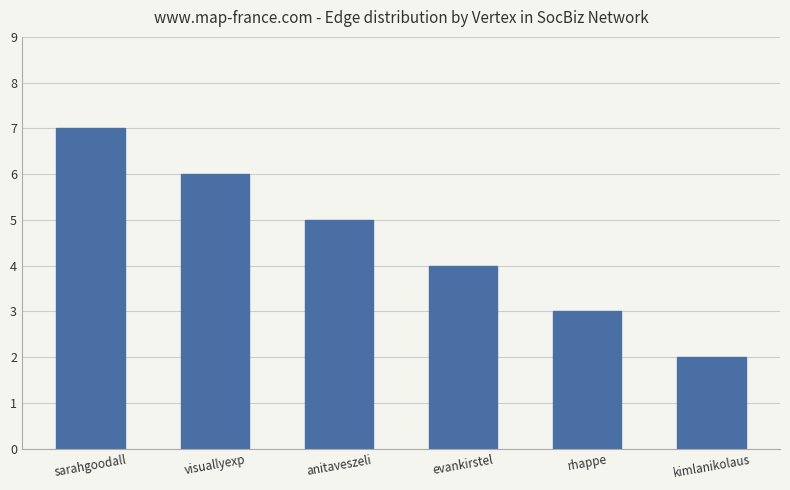

Which has a higher value, sarahgoodall or visuallyexp?

sarahgoodall